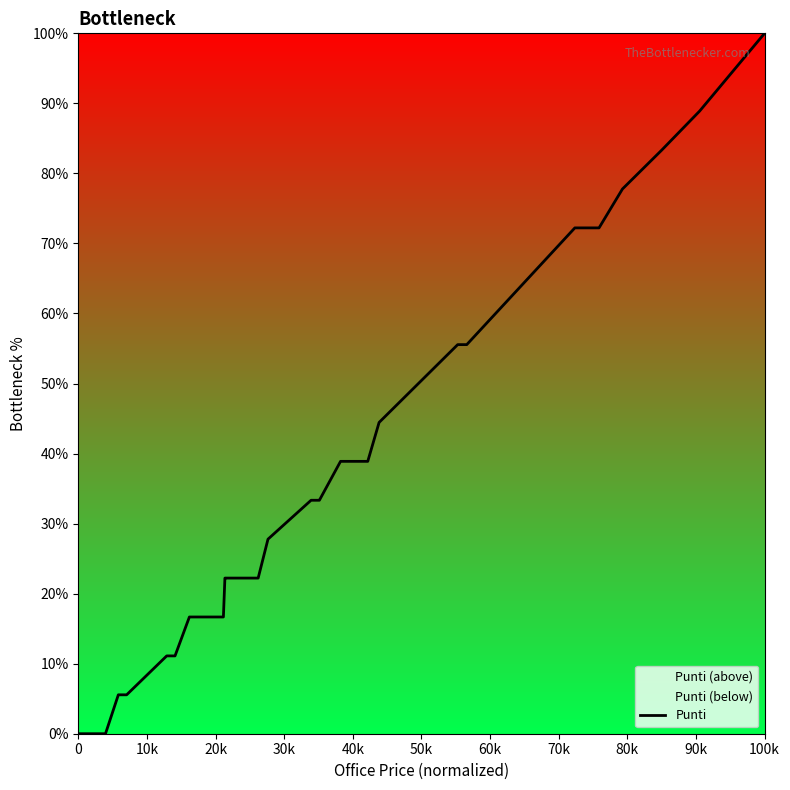

What is the difference between the maximum and minimum values?

100.0